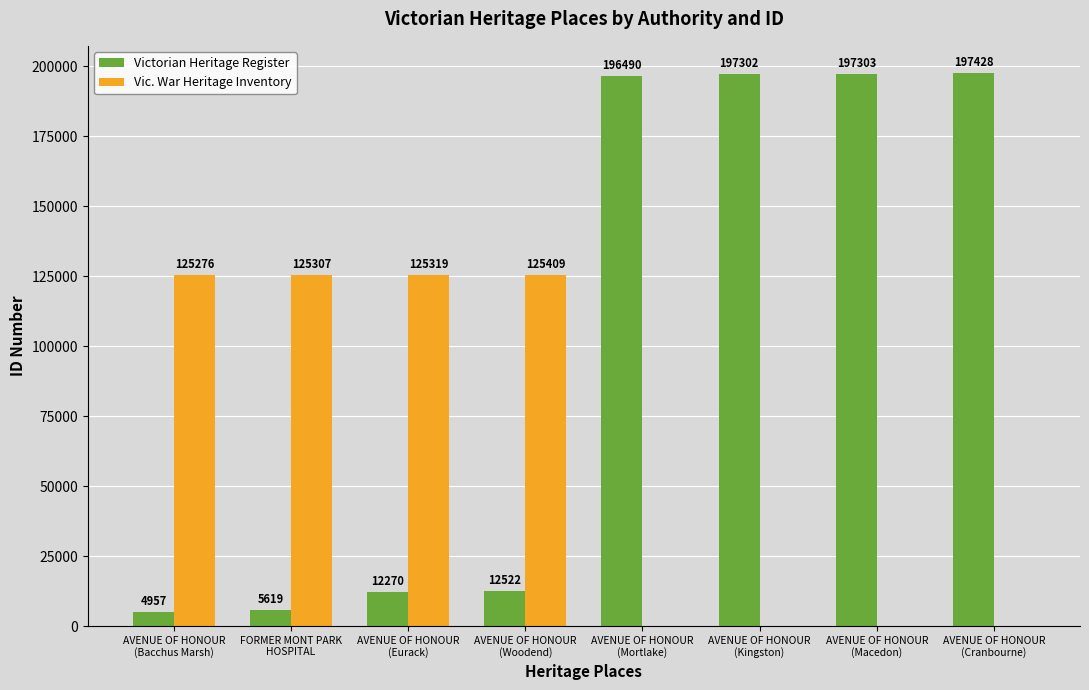

Which series has the largest total across all categories?

Victorian Heritage Register